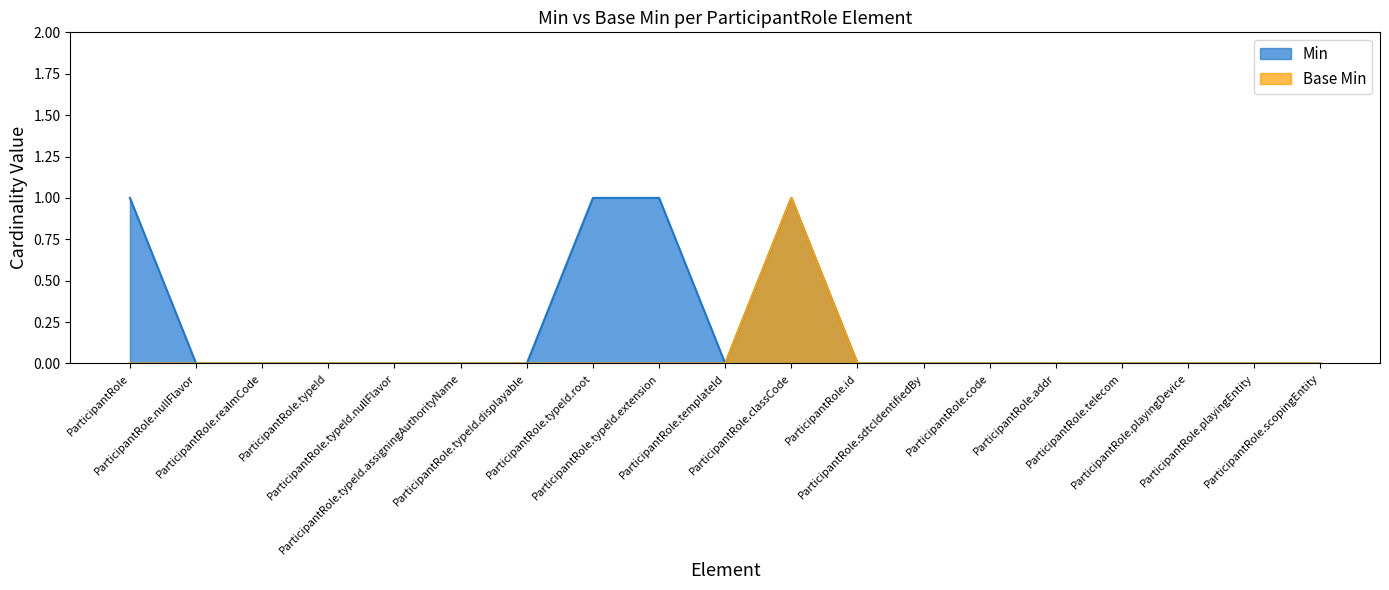

What is the label of the 15th point from the left?

ParticipantRole.addr